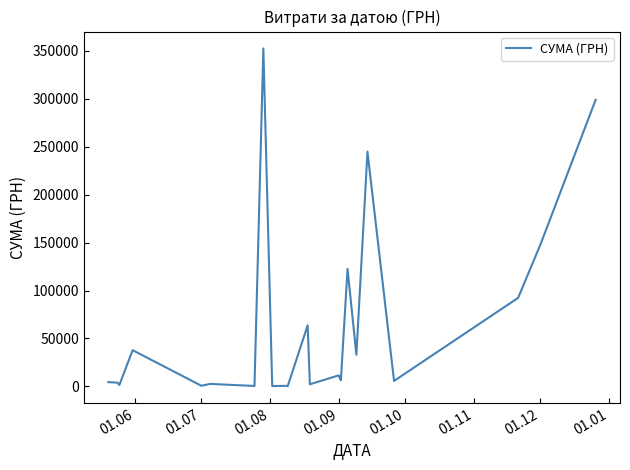

What is the maximum value shown in the chart?

352459.9